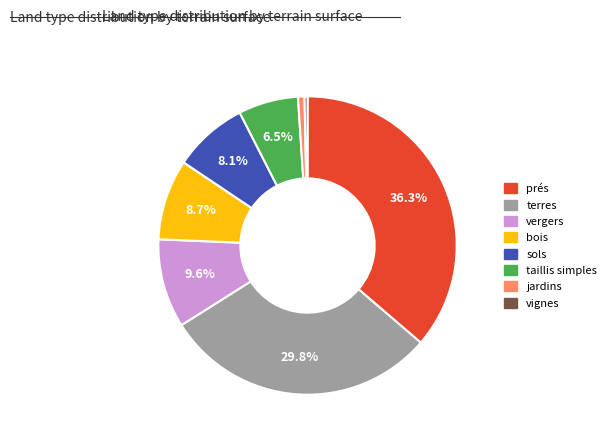

Is there any slice that represents more than half of the pie?

No